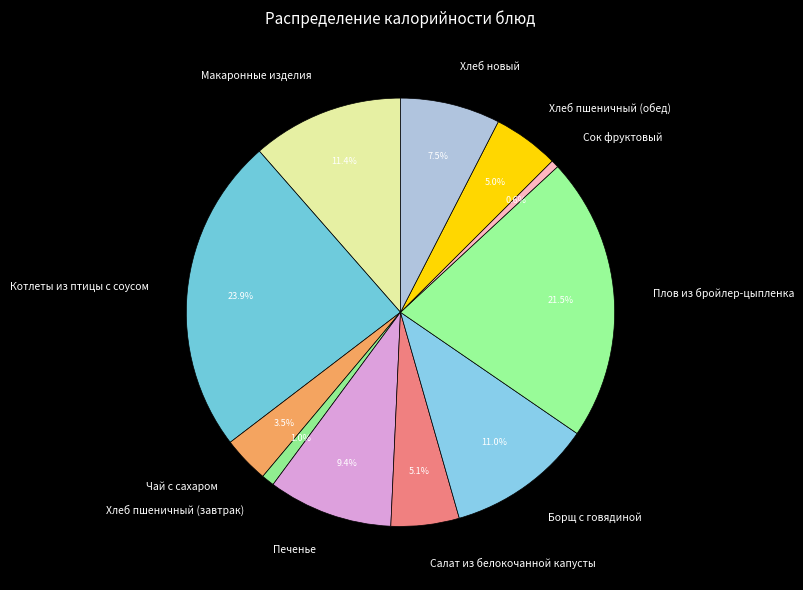

How many segments does this pie chart have?

11